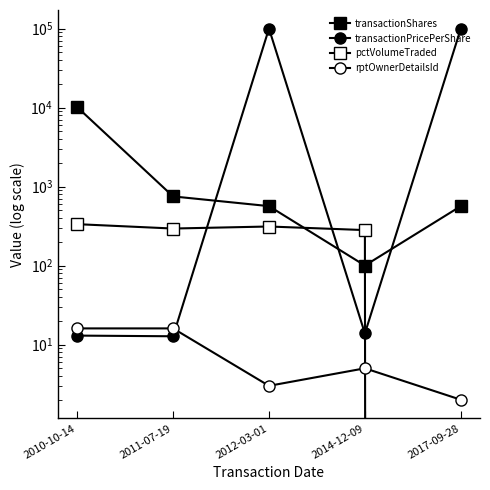

What is the label of the 3rd point from the left?

2012-03-01